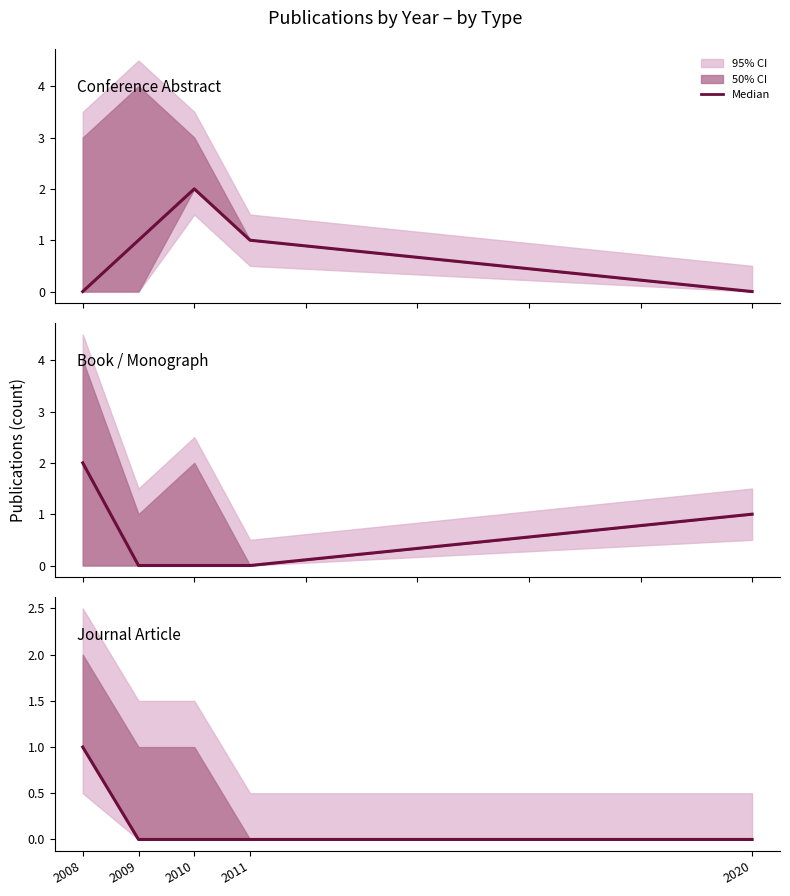

At which category is the sum across all series the highest?

2008